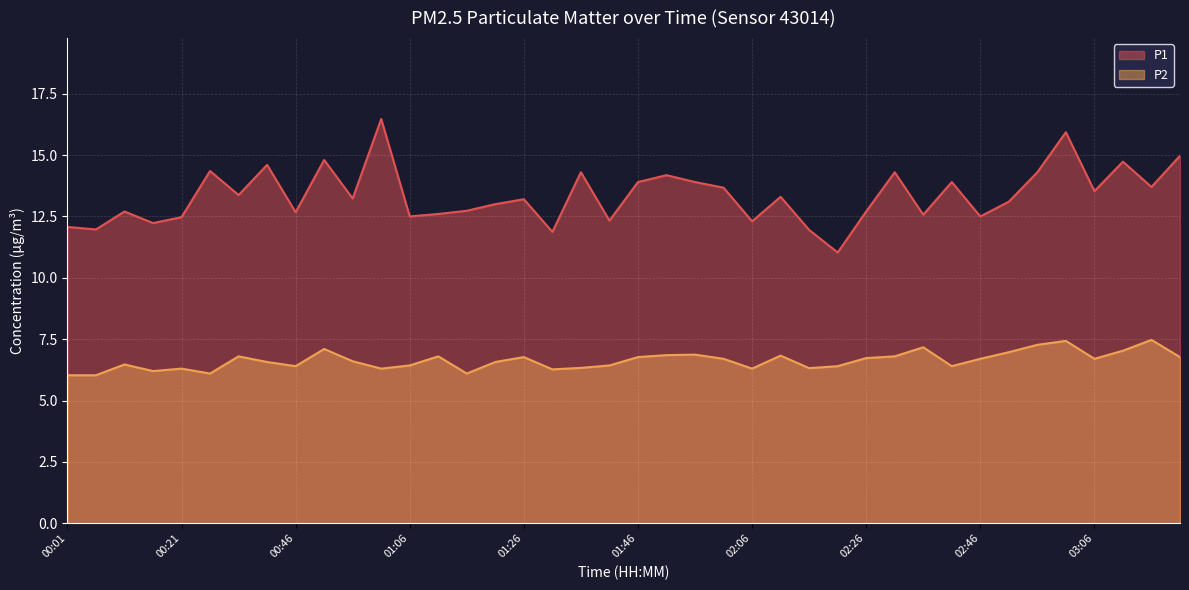

The P2 series shows 2.8 at 01:01. True or false?

False